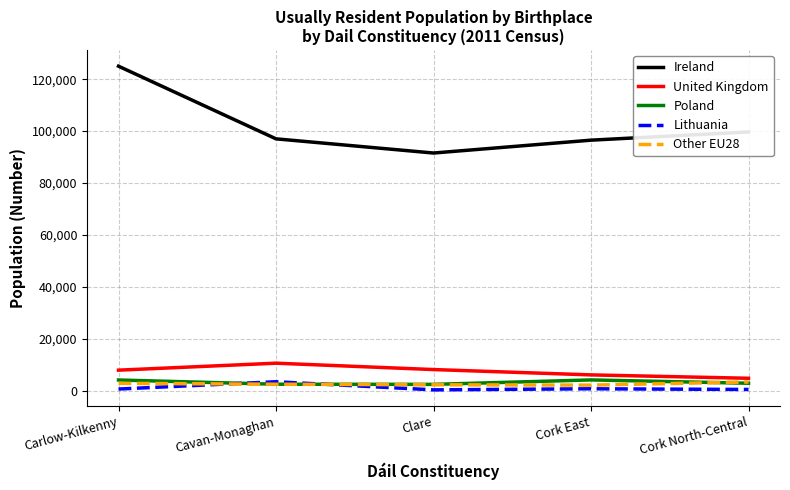

The United Kingdom series shows 6074 at Cork East. True or false?

True